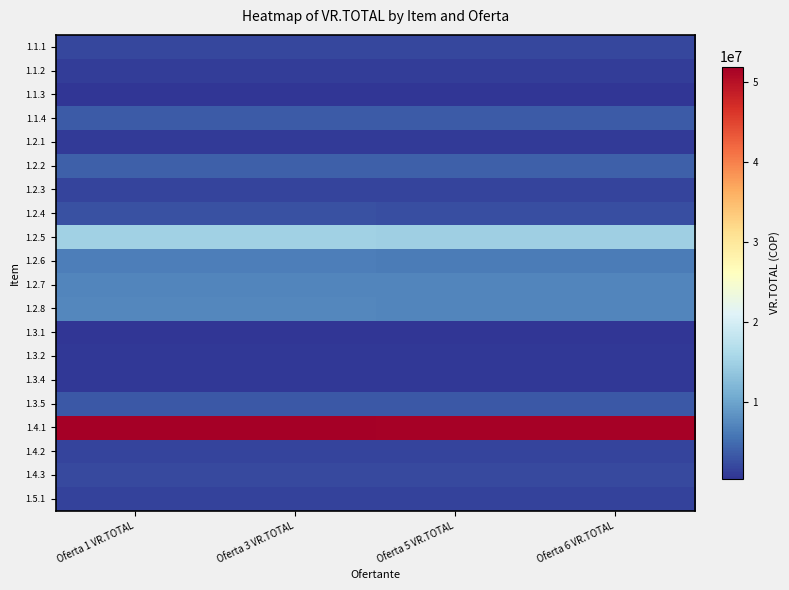

What is the total value across all series at Oferta 3 VR.TOTAL?

113103471